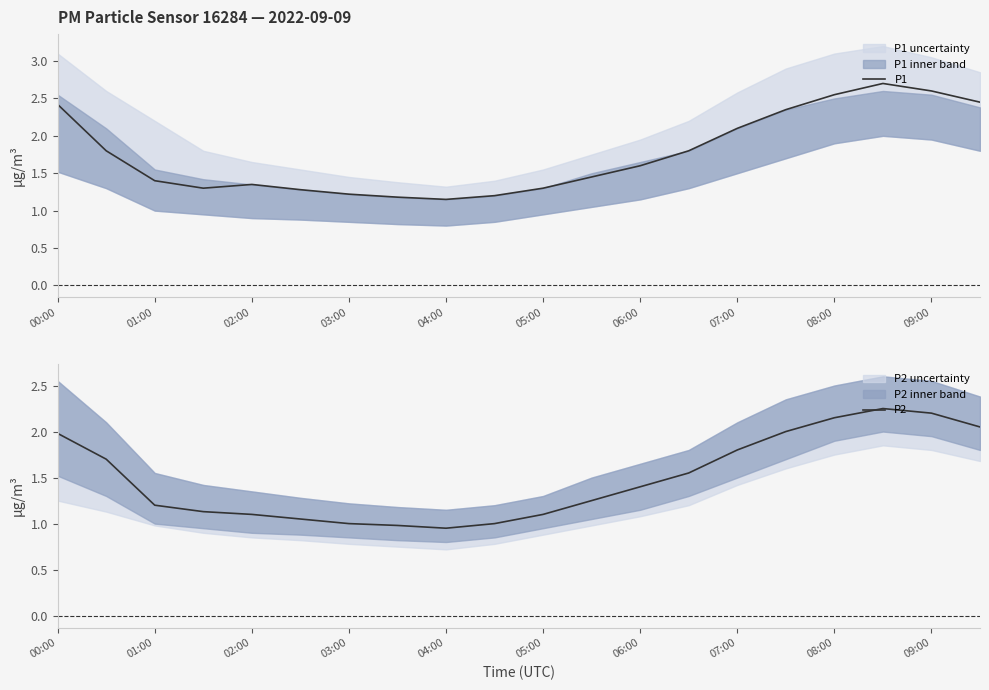

At which category is the sum across all series the highest?

17